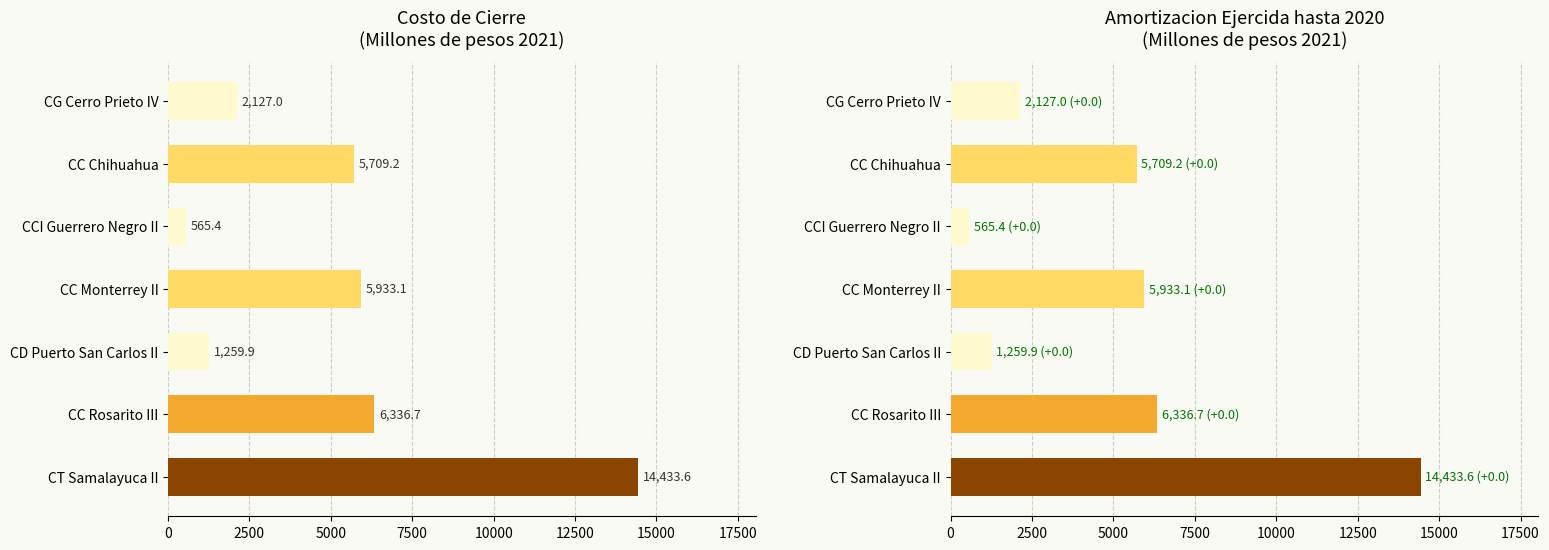

What is the sum of all Amortizacion hasta 2020 values?

36364.7